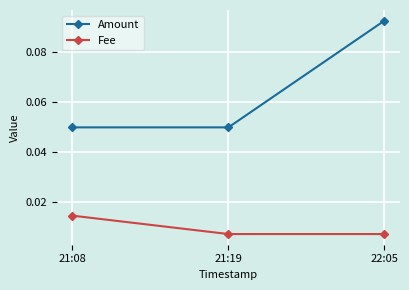

Is the value of Amount at 21:19 greater than the value of Fee at 21:08?

Yes